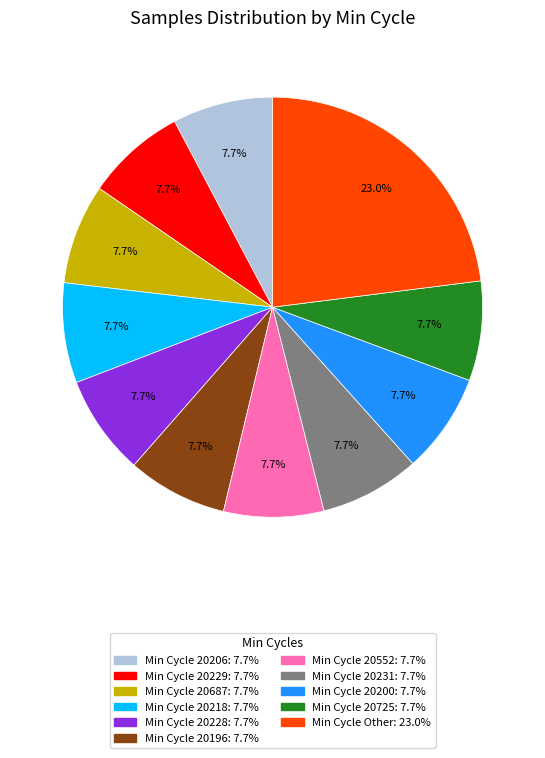

Is there any slice that represents more than half of the pie?

No